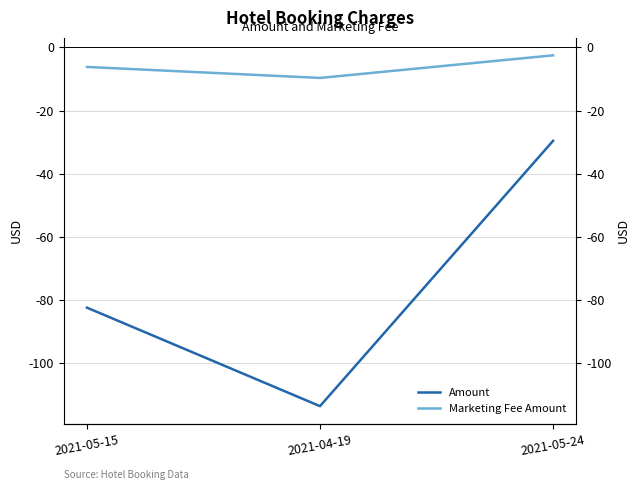

What is the value of the Marketing Fee Amount point at the 2nd from the left?

-9.7